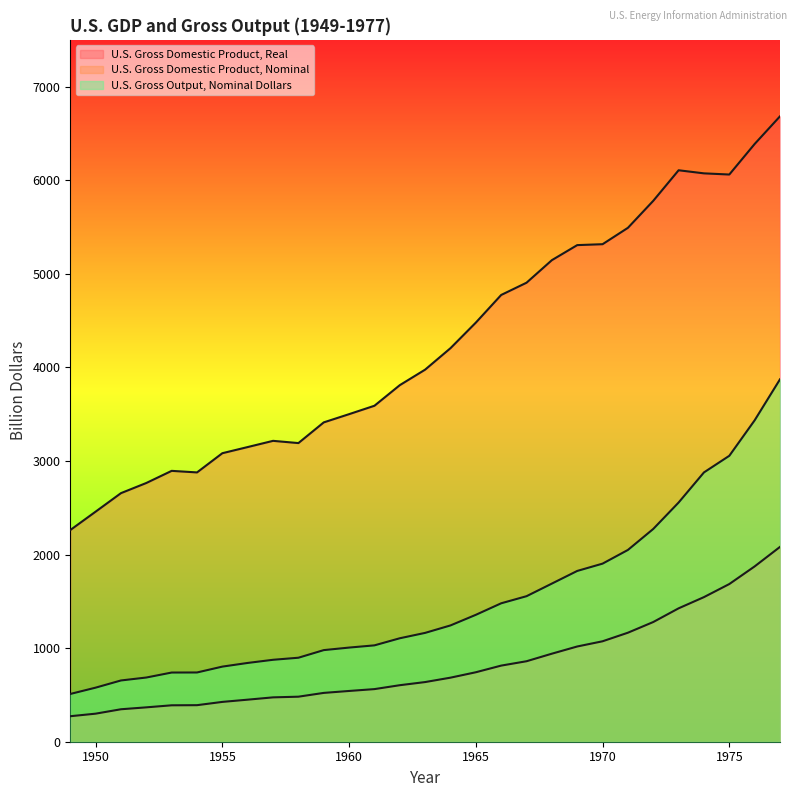

How many values in the U.S. Gross Output, Nominal Dollars series are below 1163?

14